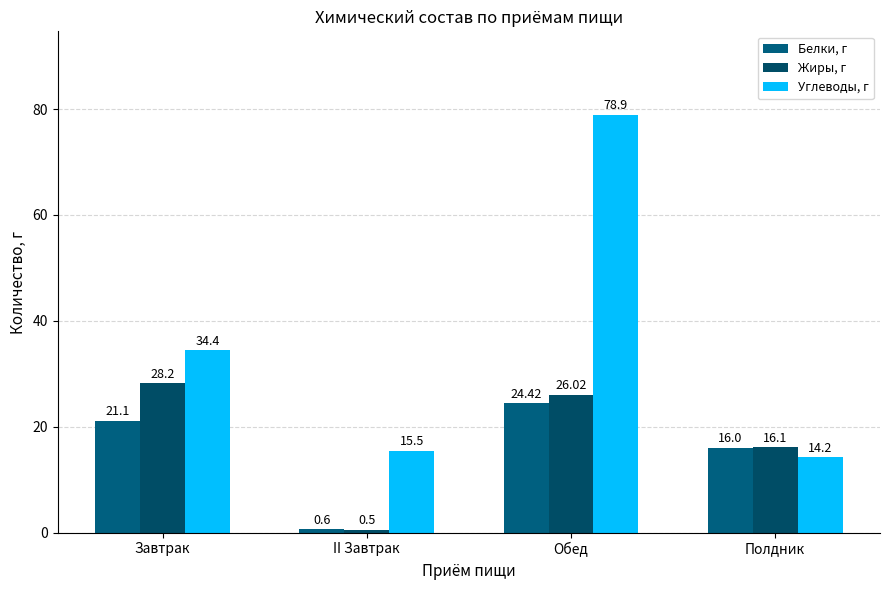

What is the difference between the maximum and minimum values in the Жиры, г series?

27.7